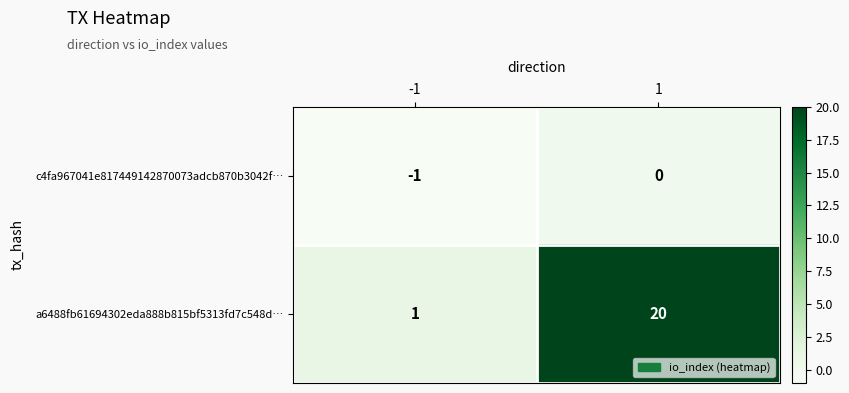

How many distinct data groups are displayed?

2